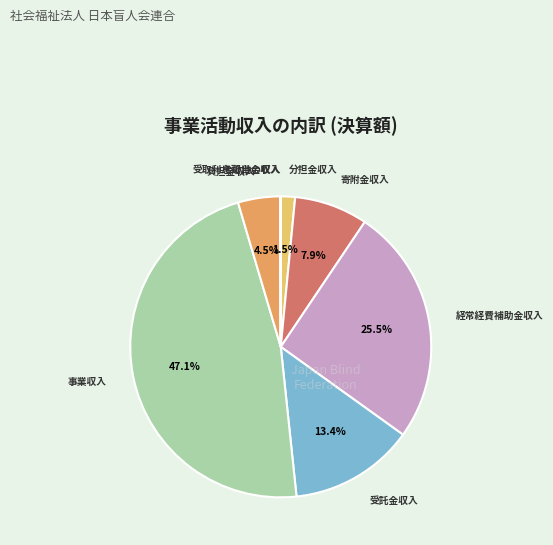

What is the largest slice in the pie chart?

事業収入